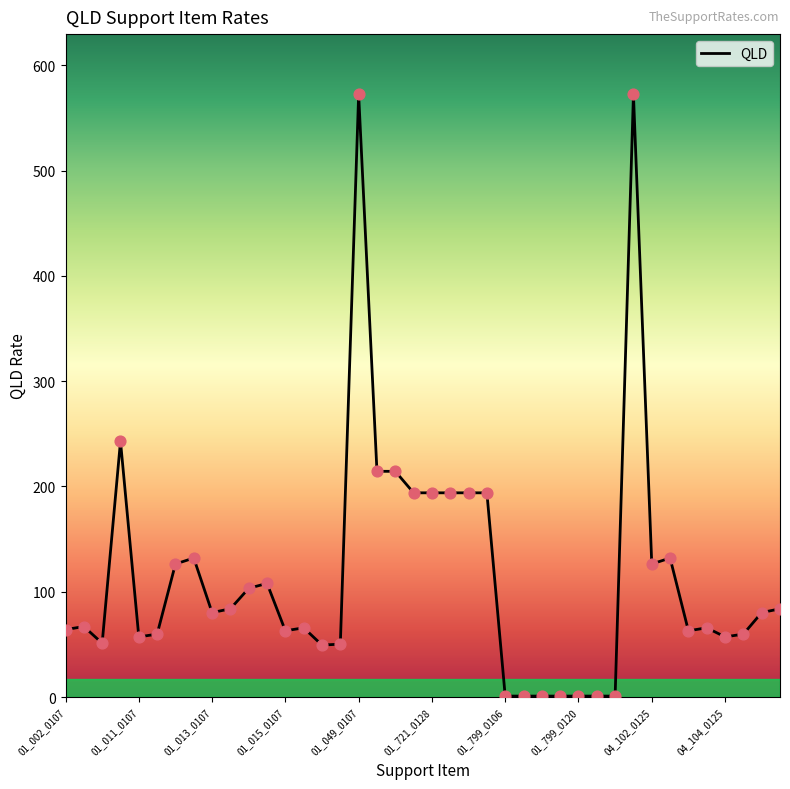

What is the difference between the maximum and minimum values?

571.3